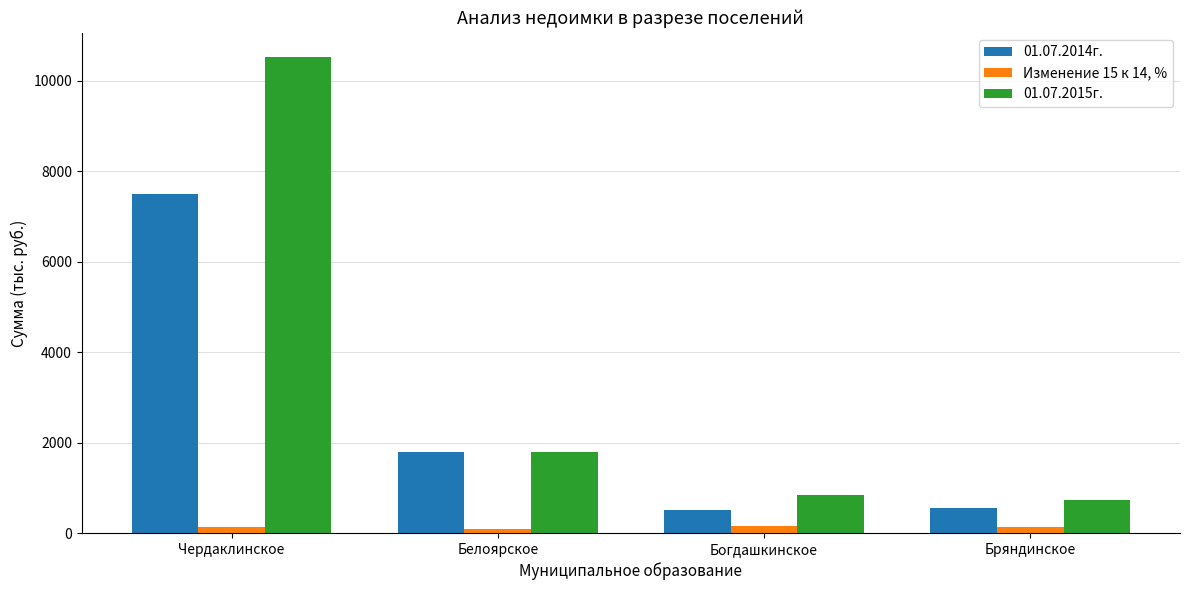

How many groups of bars are there?

4